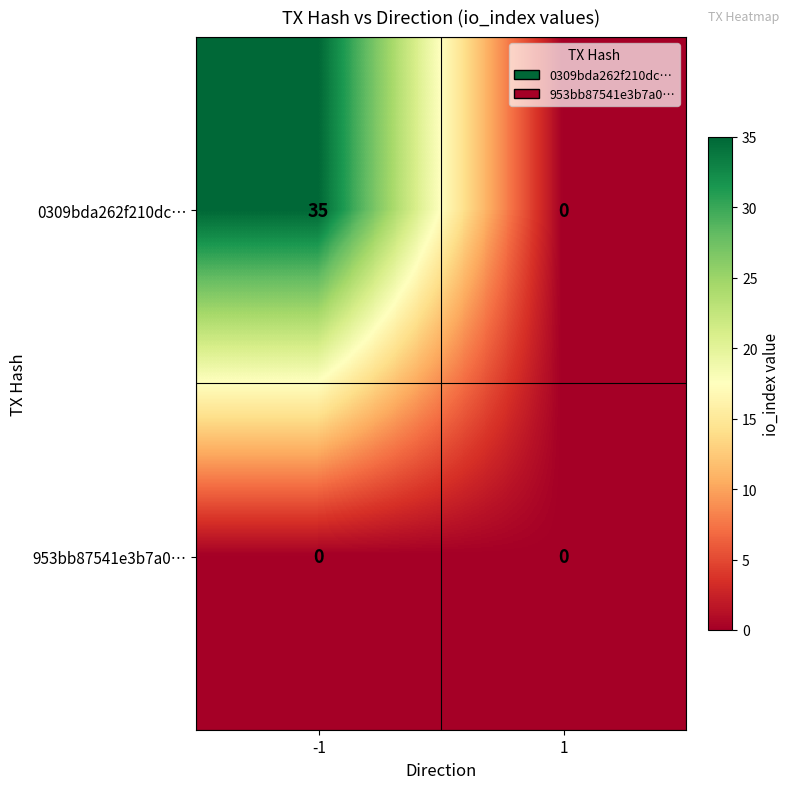

Reading right to left, what are all the values shown in this chart?

0309bda262f210dc…: 1=0	-1=35
953bb87541e3b7a0…: 1=0	-1=0